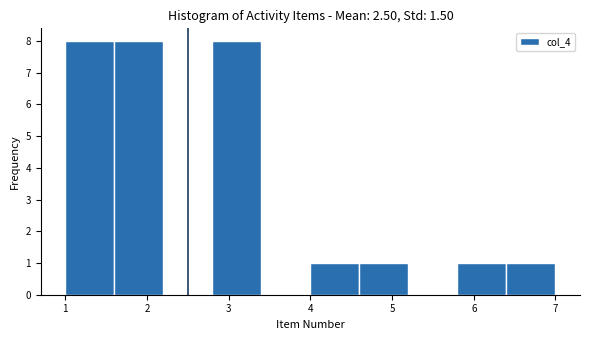

Reading left to right, transcribe this chart: for each bar, give the range it covers on the x-axis and its height. The values are not printed on the chart, so give them approximately, as read against the axis.

1.0 to 1.6: 8
1.6 to 2.2: 8
2.2 to 2.8: 0
2.8 to 3.4: 8
3.4 to 4.0: 0
4.0 to 4.6: 1
4.6 to 5.2: 1
5.2 to 5.8: 0
5.8 to 6.4: 1
6.4 to 7.0: 1